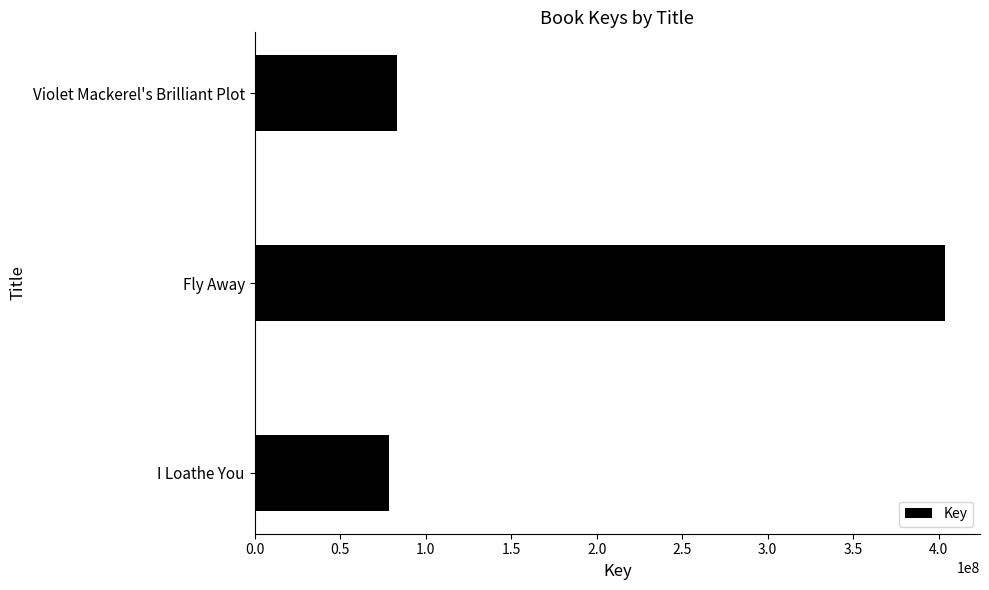

The value at Fly Away is 274012918. True or false?

False